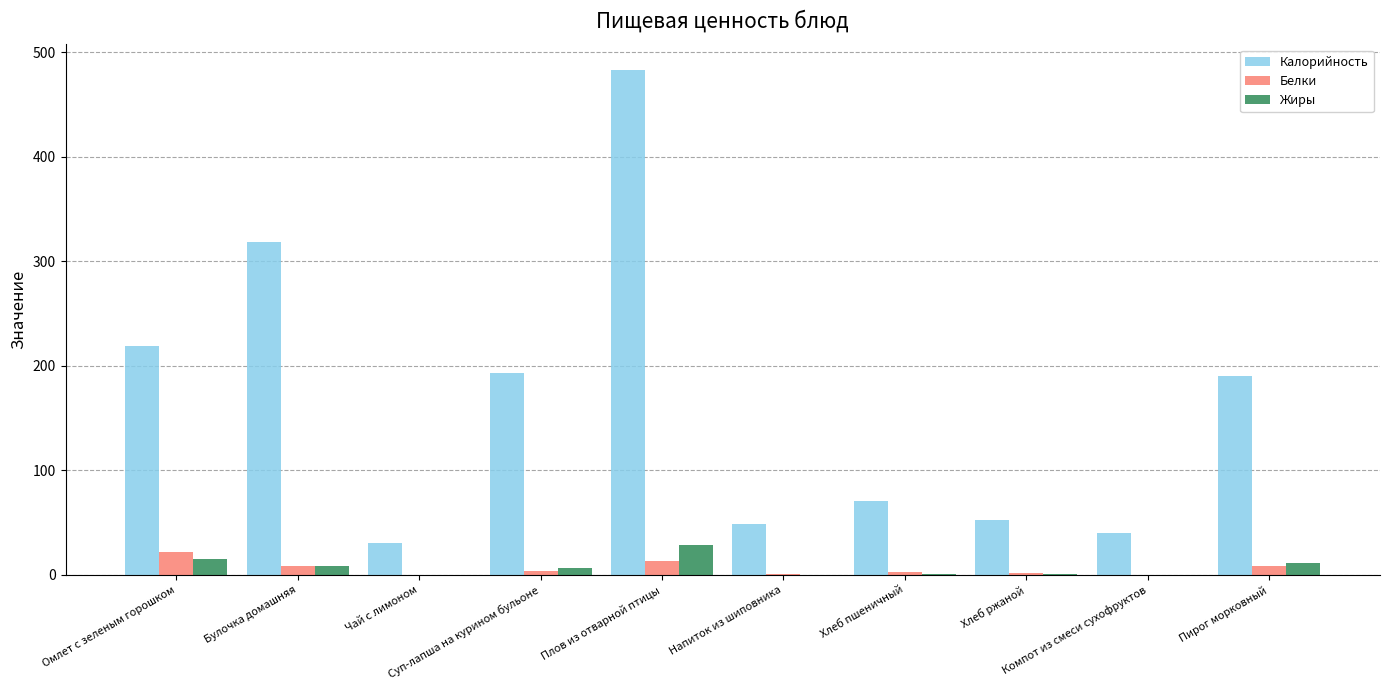

What are all the series names shown in the legend?

Калорийность, Белки, Жиры